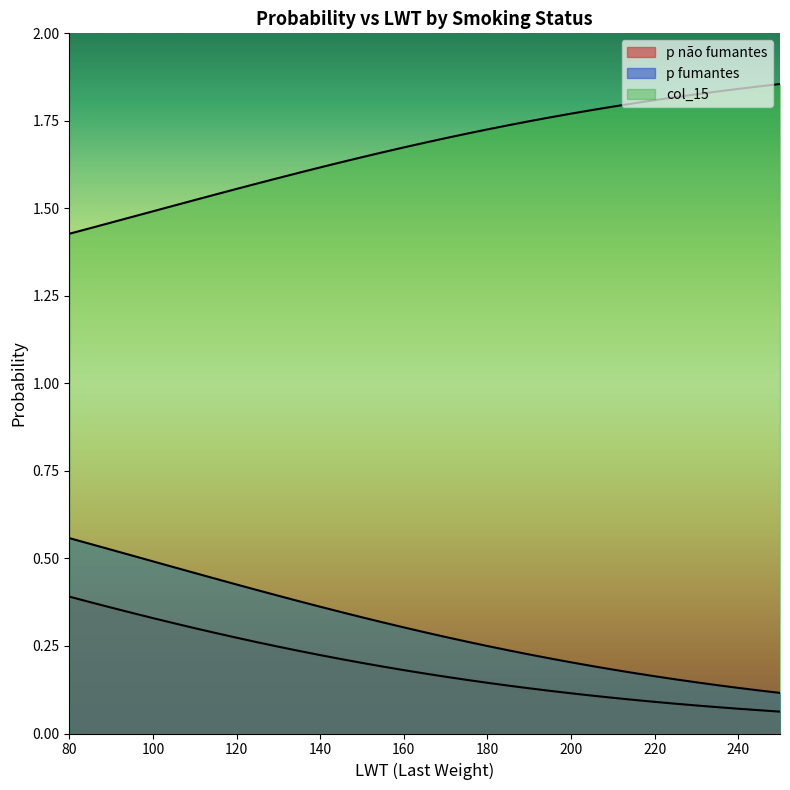

True or false: p fumantes has a value of 0.1 at 225.

False